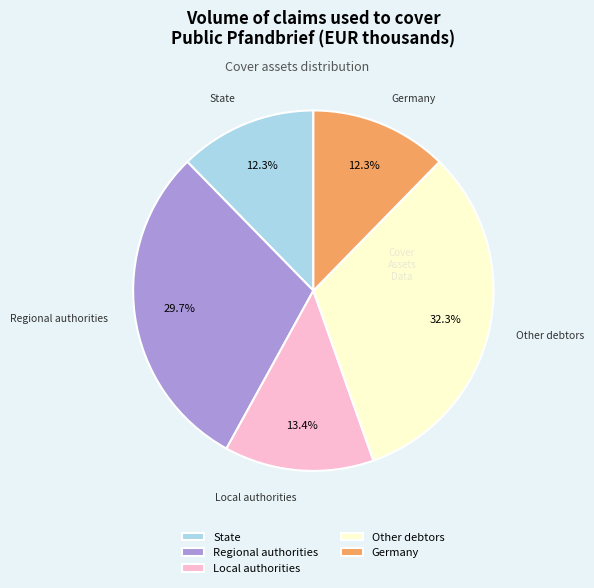

Is there a majority slice in this chart?

No